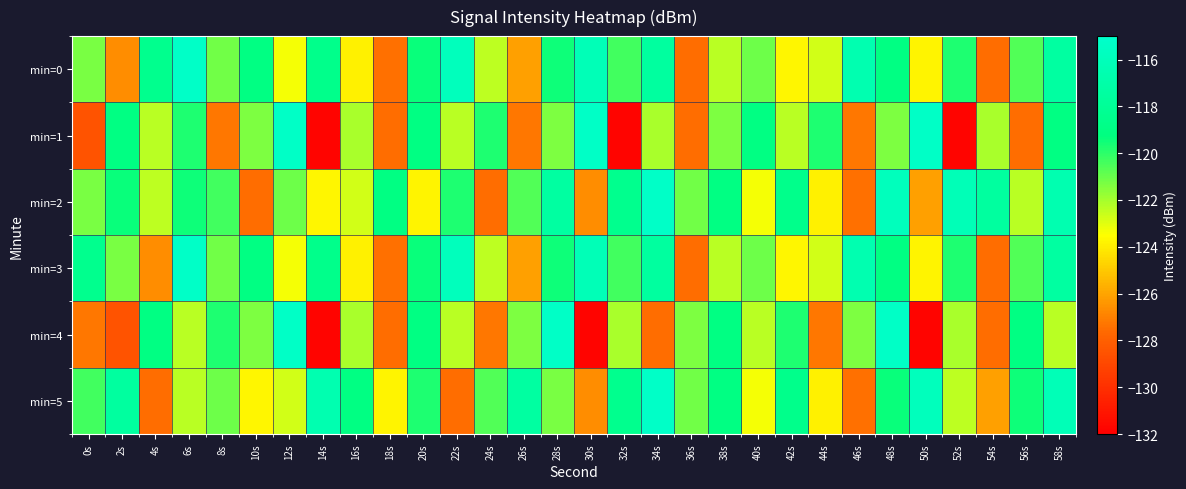

List the series in order of their peak value, lowest first.

min=1, min=4, min=0, min=2, min=3, min=5